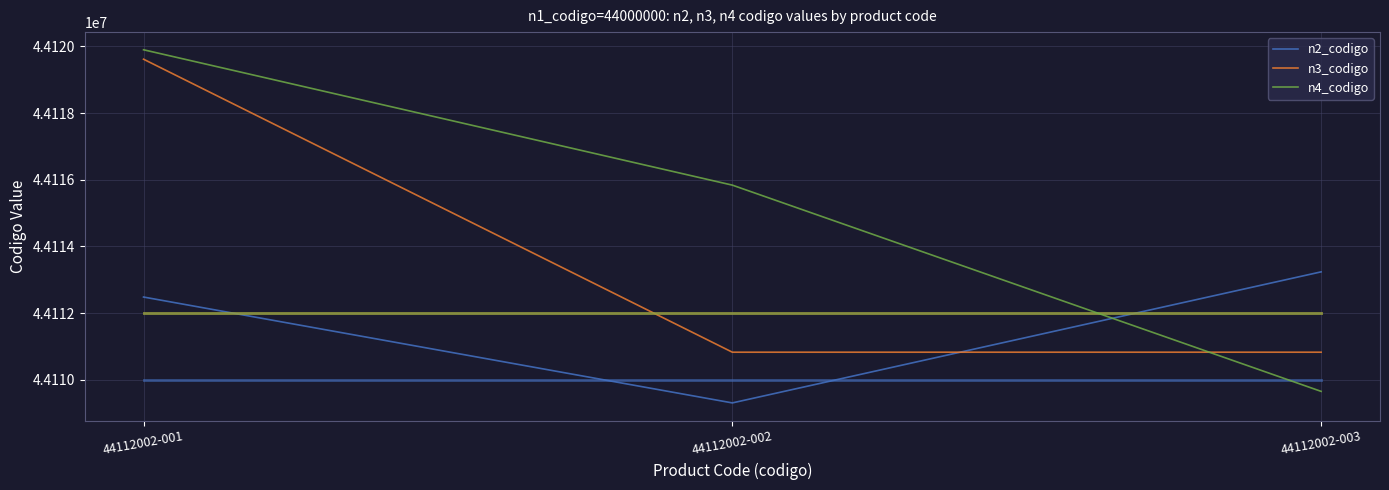

What is the difference between the maximum and minimum values in the n4_codigo series?

10243.4